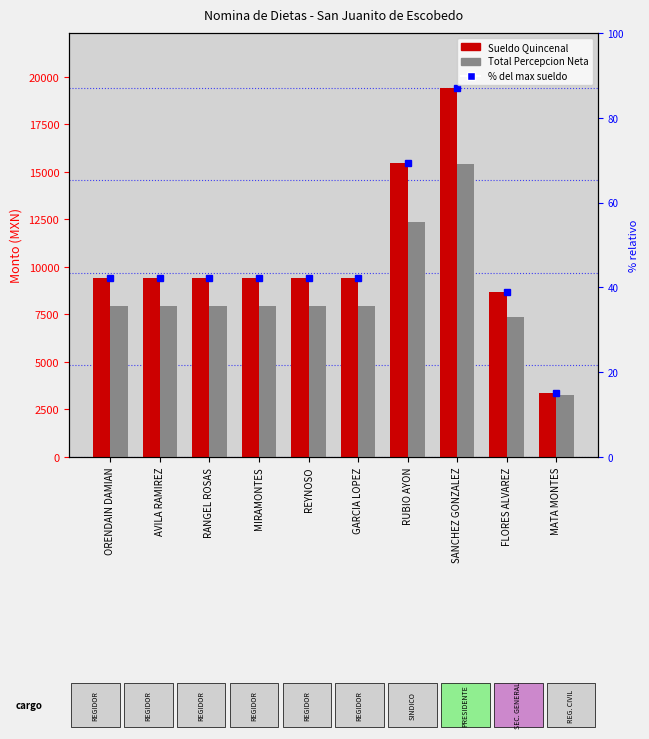

What is the total value across all series at FLORES ALVAREZ?

16026.6